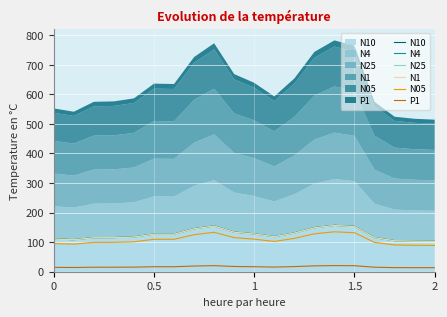

True or false: N1 and P1 cross at least once.

False